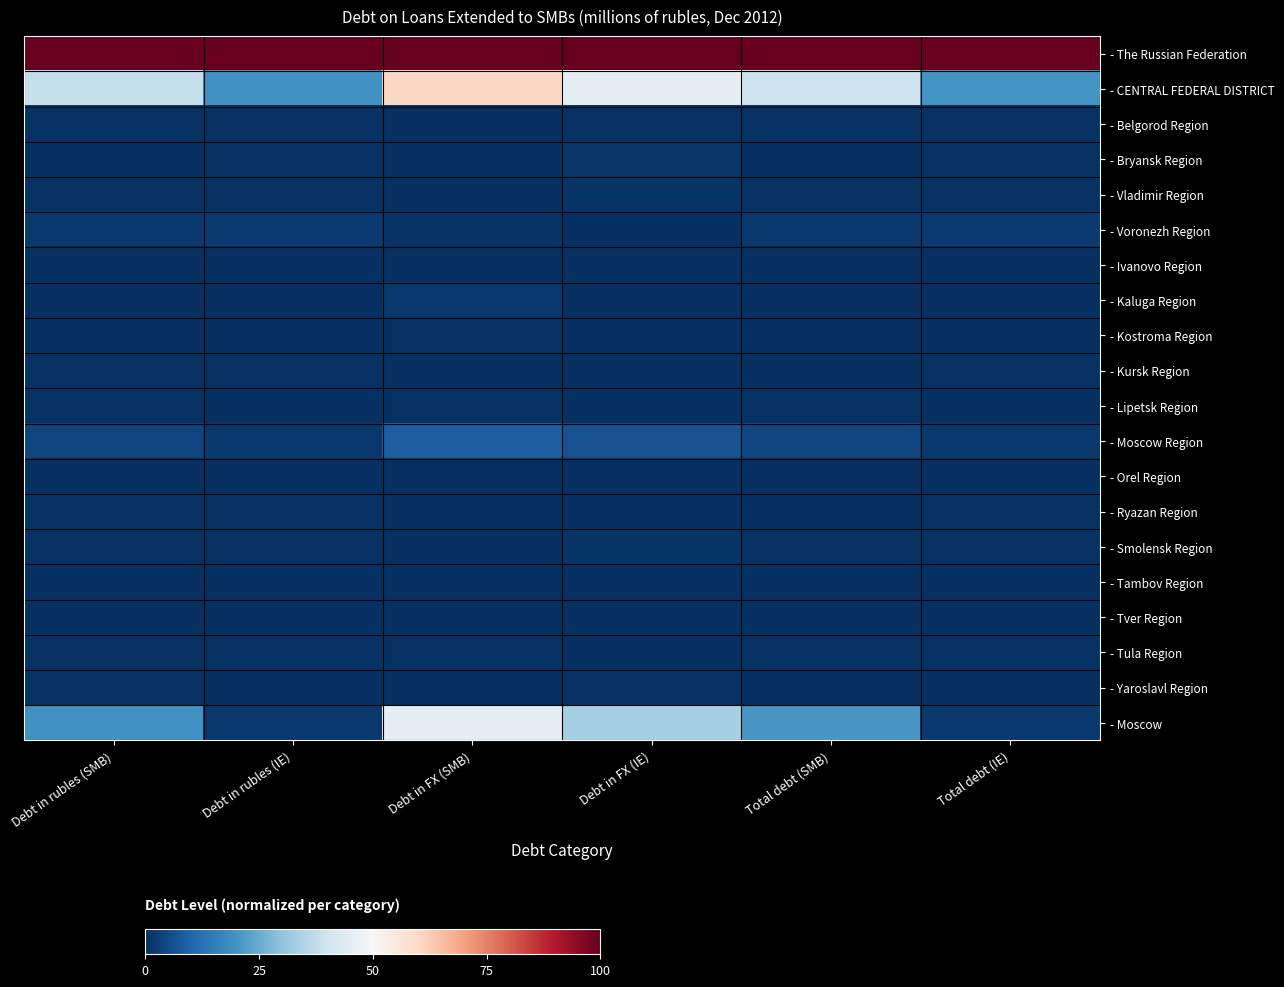

At which category is the sum across all series the highest?

Debt in FX (SMB)